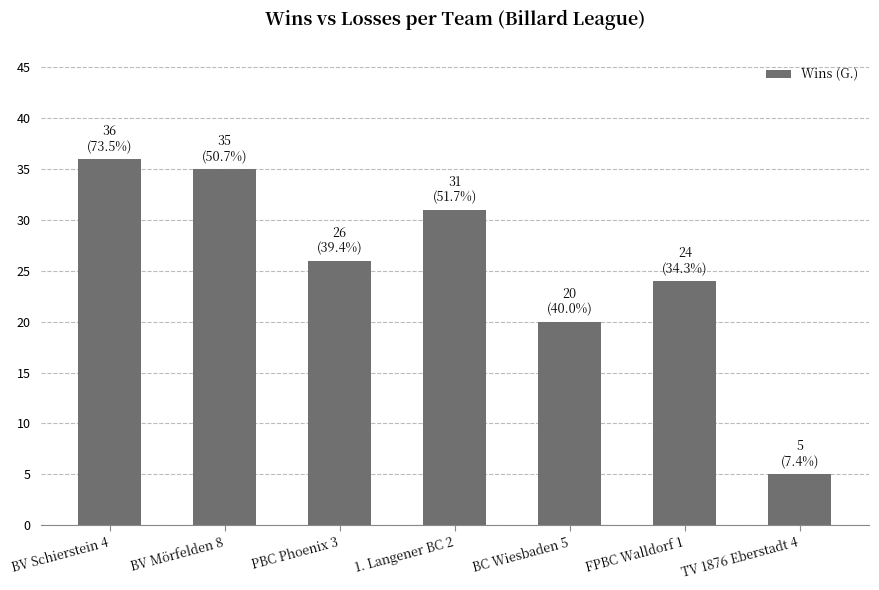

What is the difference between the maximum and minimum values?

31